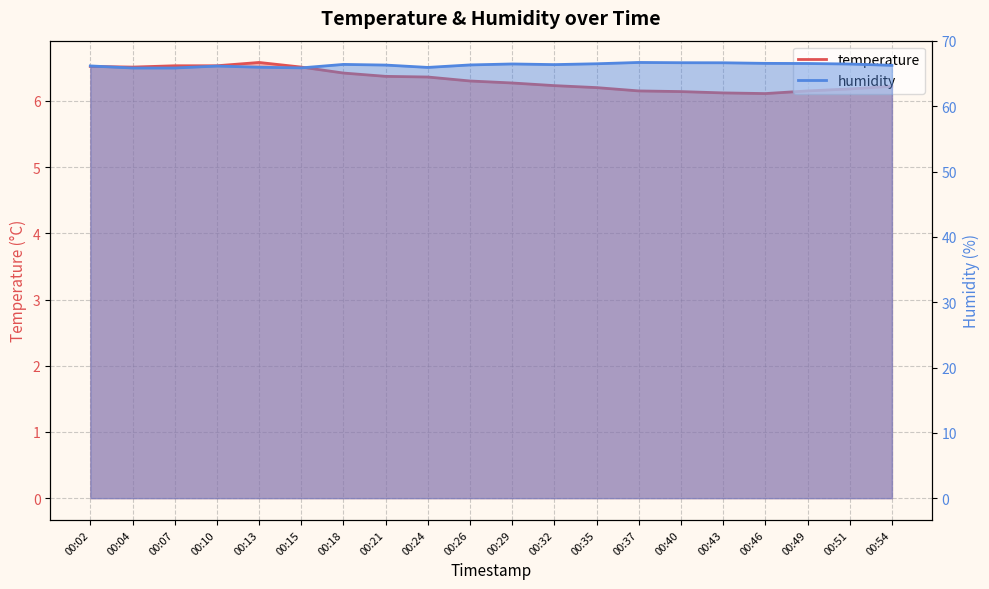

At 00:02, list the series in order from largest to smallest.

humidity, temperature